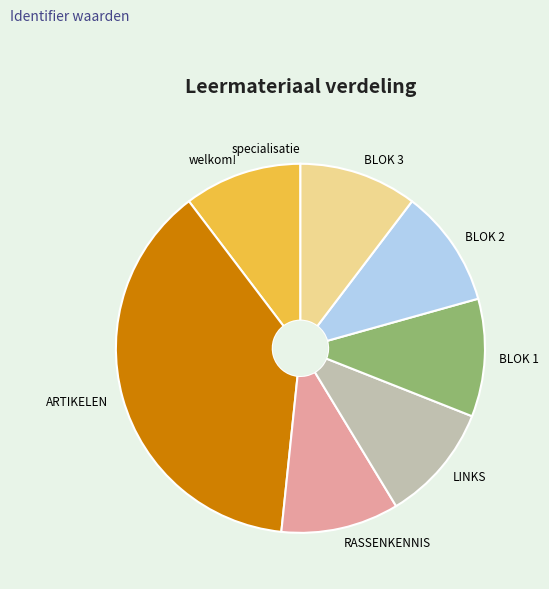

Is there any slice that represents more than half of the pie?

No